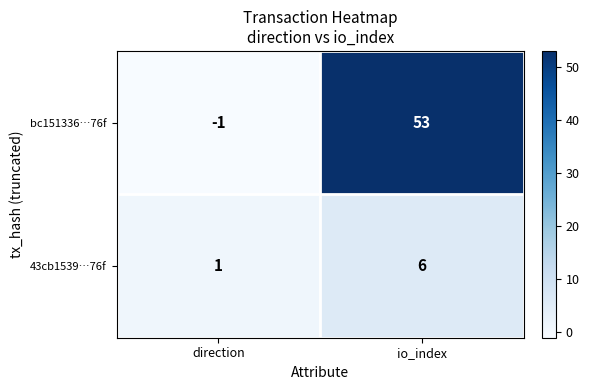

Reading left to right, transcribe all the data shown in this chart.

bc151336…76f: -1	53
43cb1539…76f: 1	6